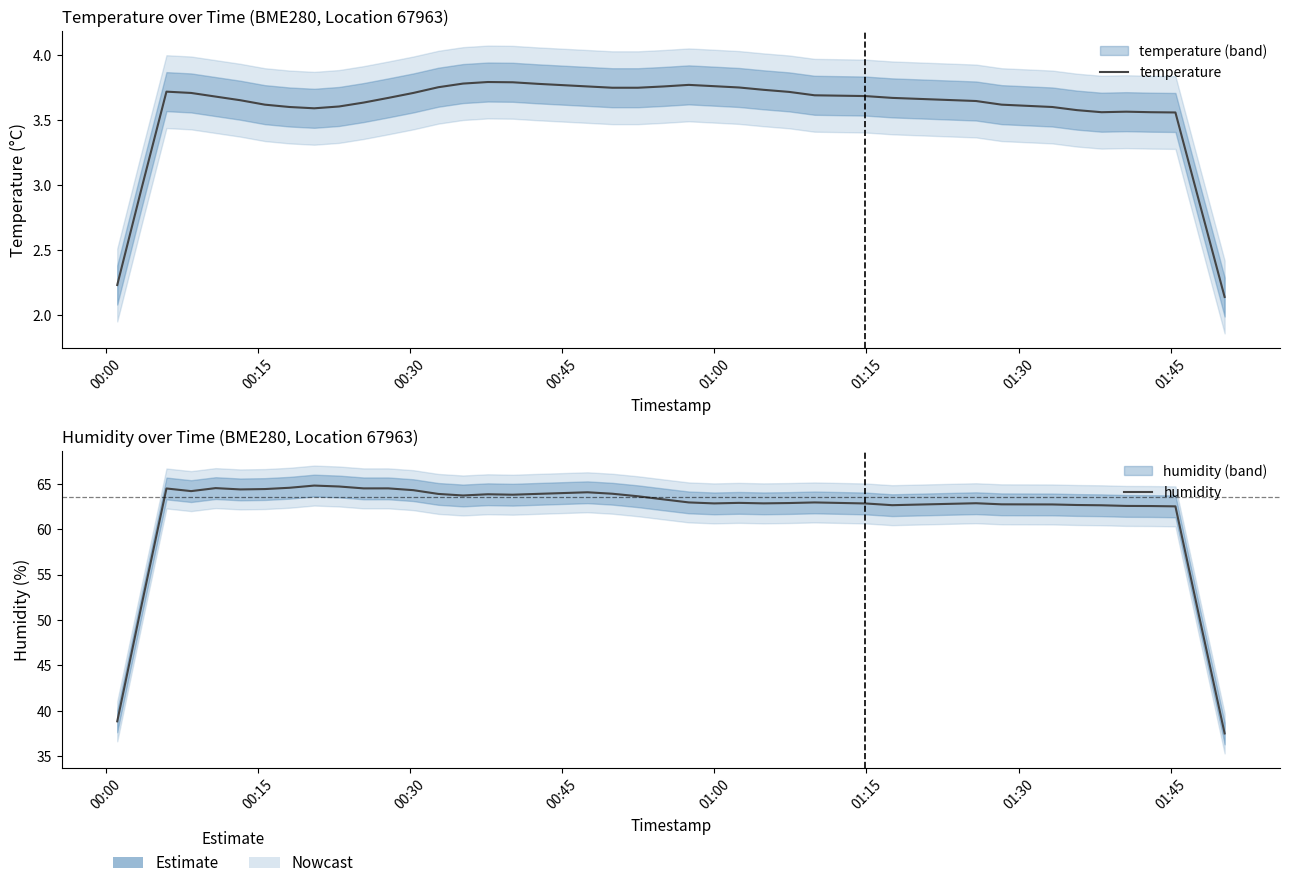

What is the difference between the maximum and minimum values in the humidity series?

27.3